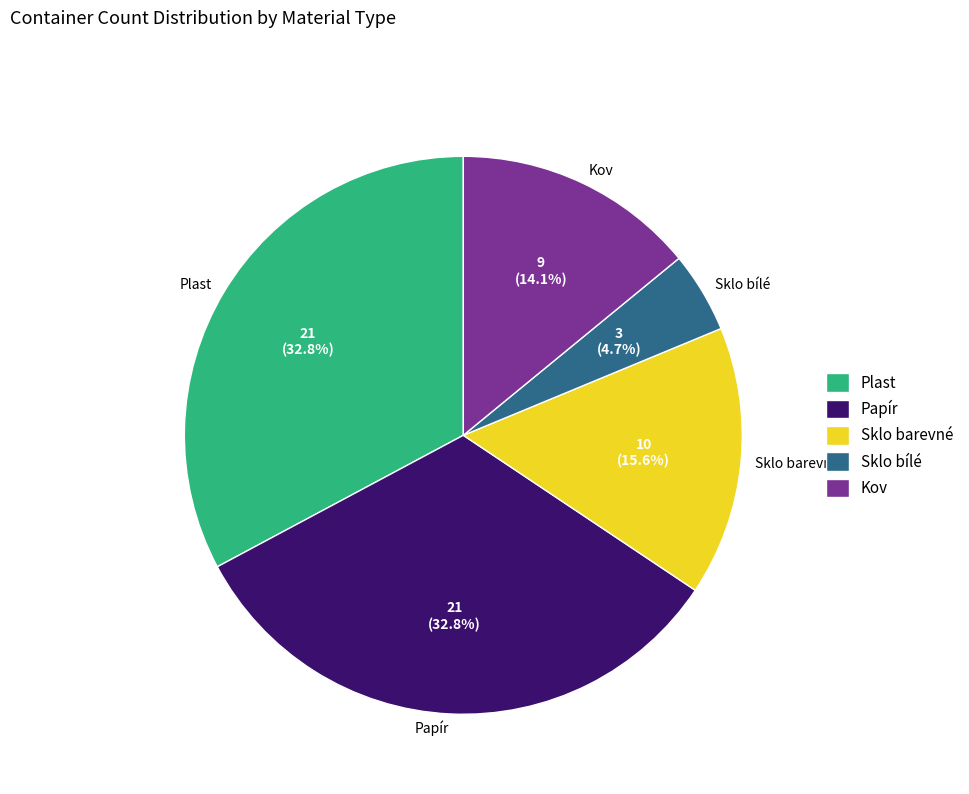

Is there a majority slice in this chart?

No